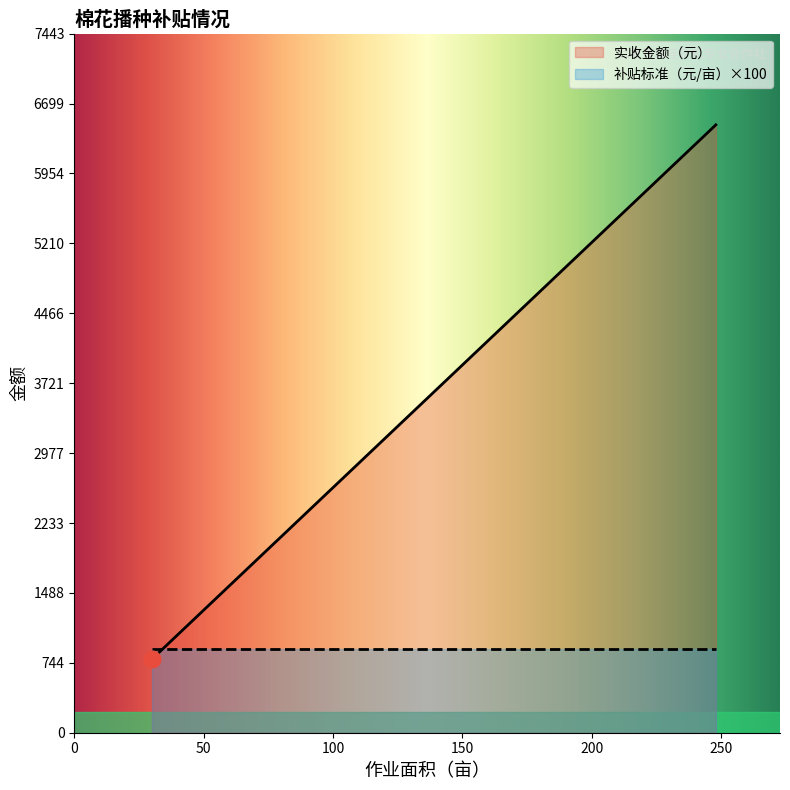

Is it true that 实收金额（元） equals 1827.0 at 杨保中?

True